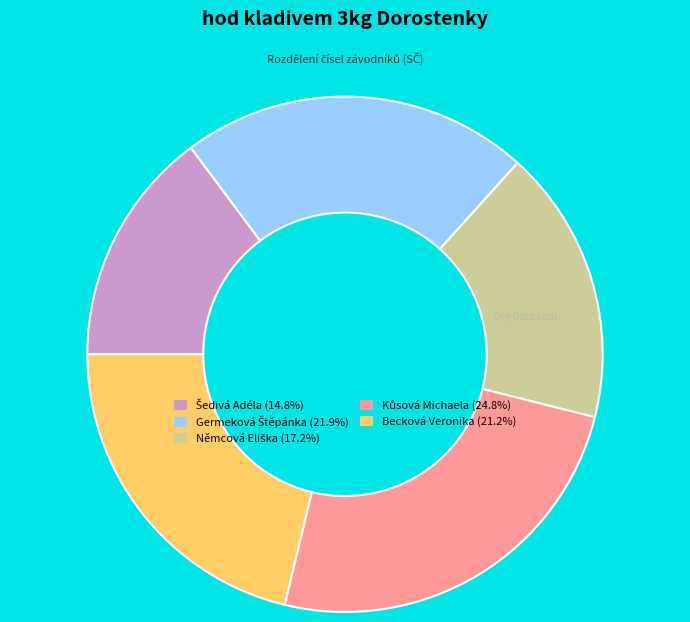

Is there any slice that represents more than half of the pie?

No